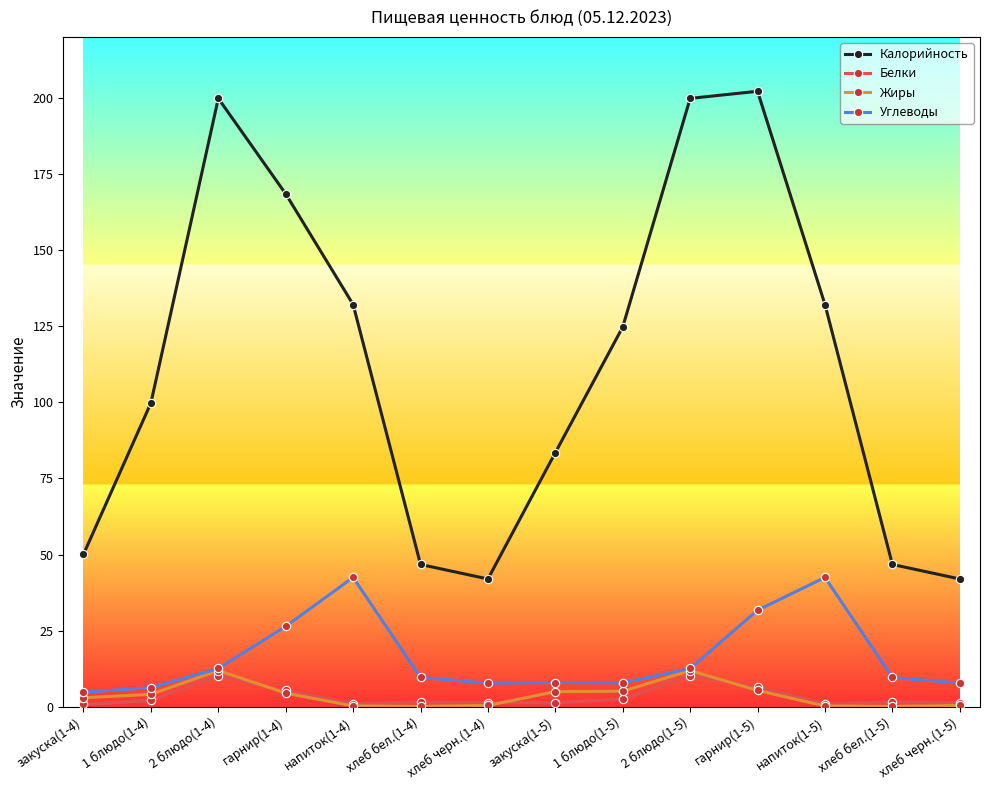

True or false: Белки and Калорийность cross at least once.

False